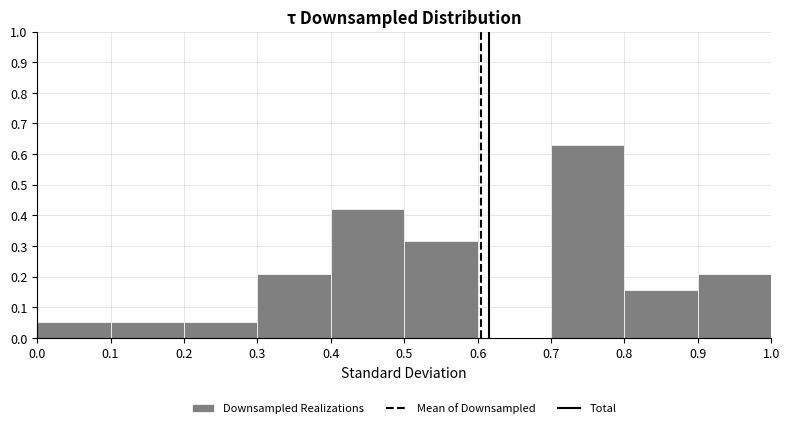

Reading left to right, list every bar in this chart as the range it spans on the x-axis followed by its height. The values are not printed on the chart, so give them approximately, as read against the axis.

0.0 to 0.1: 0.05
0.1 to 0.2: 0.05
0.2 to 0.3: 0.05
0.3 to 0.4: 0.21
0.4 to 0.5: 0.42
0.5 to 0.6: 0.32
0.6 to 0.7: 0
0.7 to 0.8: 0.63
0.8 to 0.9: 0.16
0.9 to 1.0: 0.21